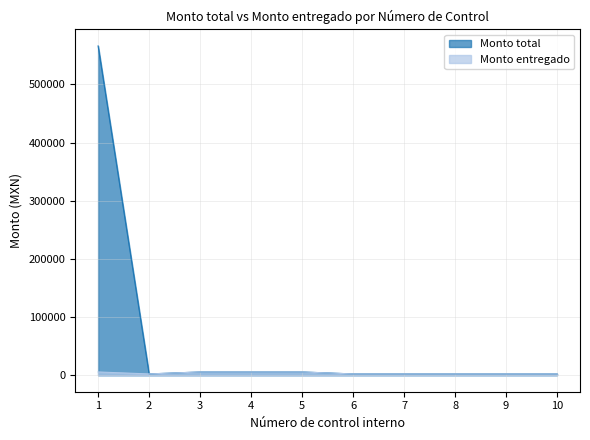

True or false: Monto total has more than 2 points higher than both neighbors.

False